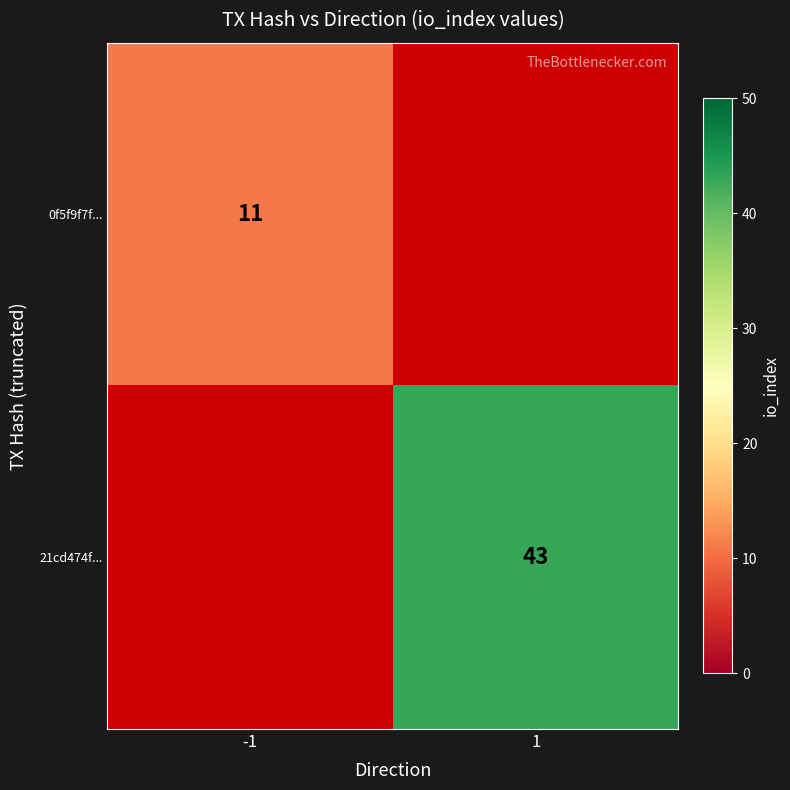

The value of 21cd474f... at 1 is 43. True or false?

True